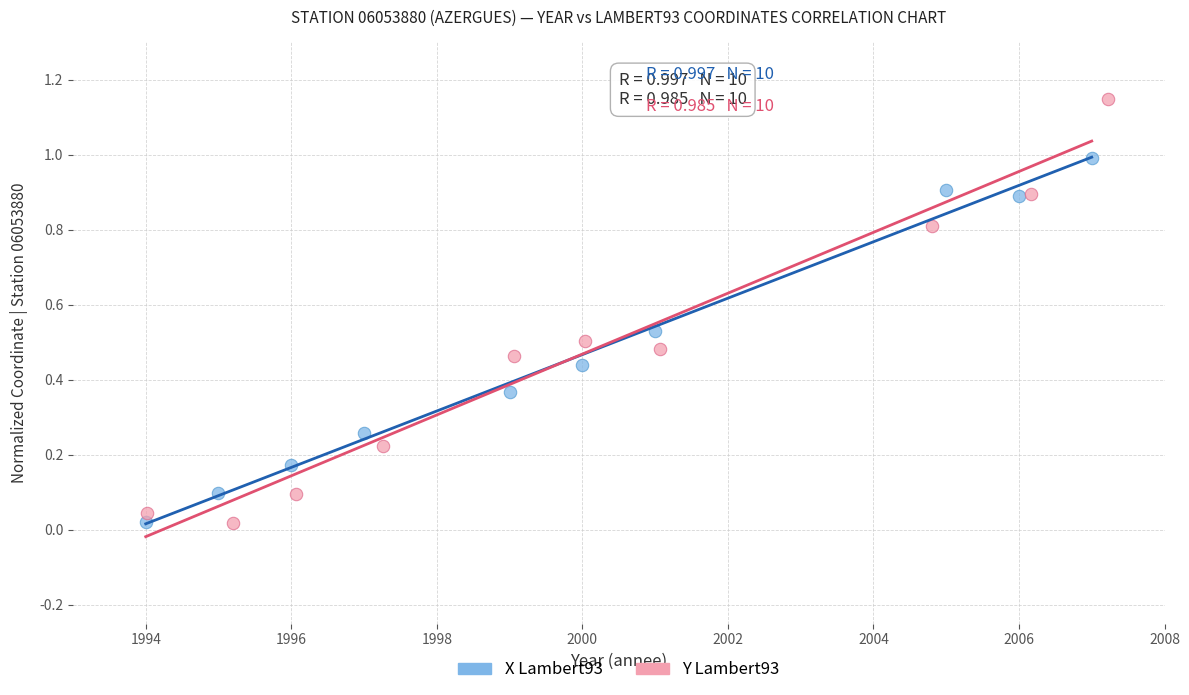

Which series has the largest Y range (max minus min)?

Y Lambert93